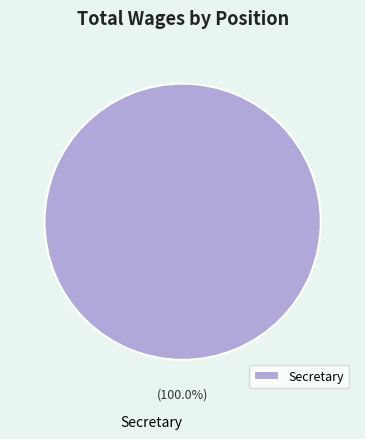

Does any single category account for the majority?

Yes